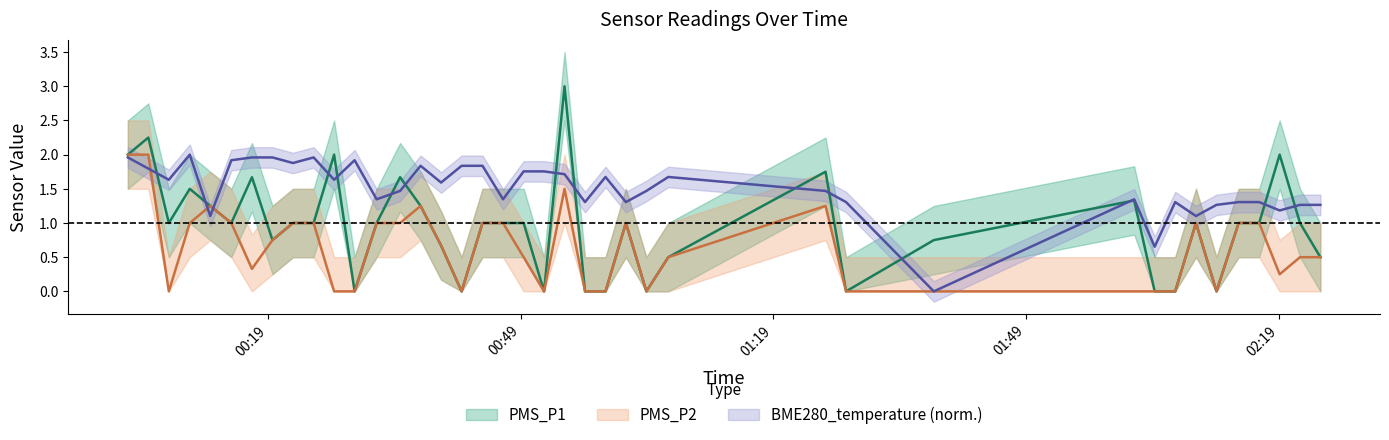

How many lines are shown in the chart?

3